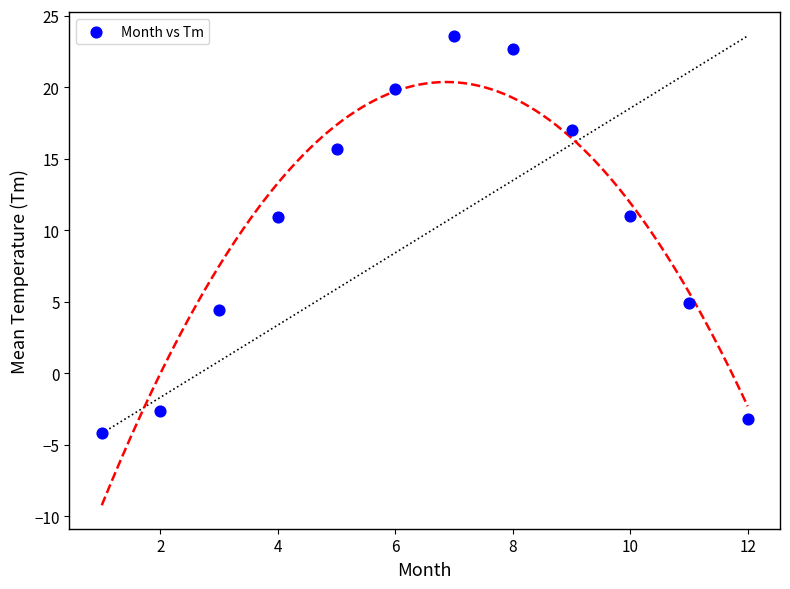

What is the range of X values (max minus min)?

11.0